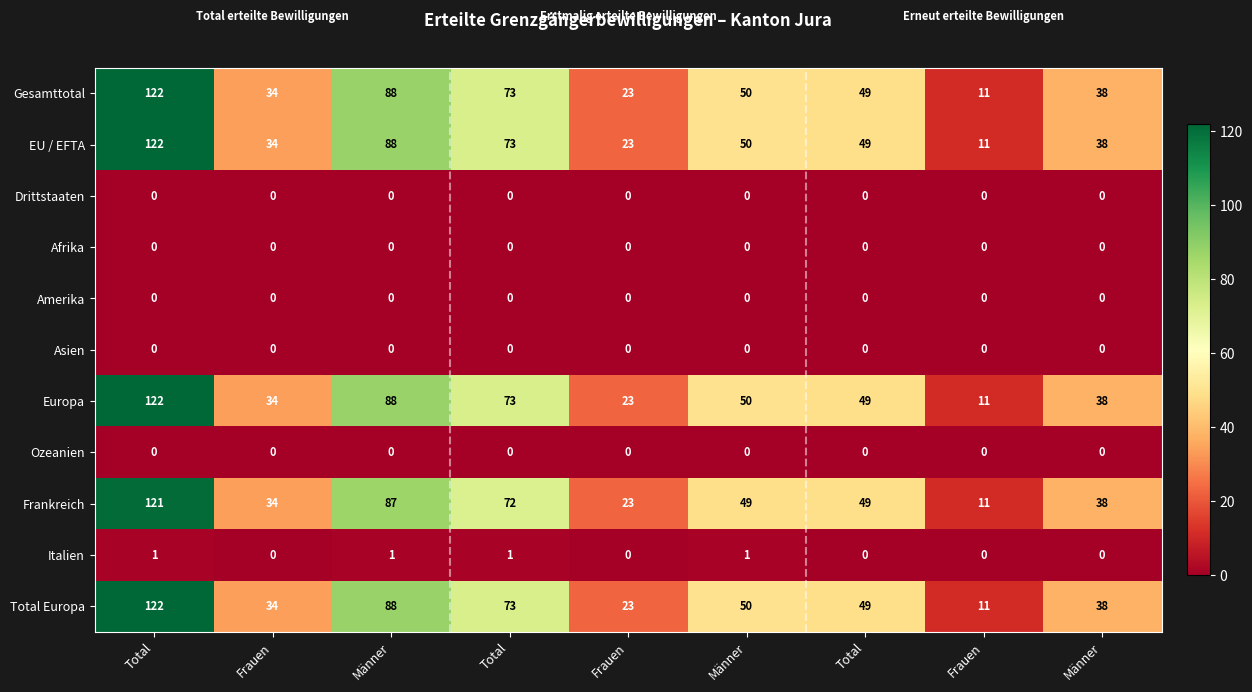

What is the maximum value shown in the chart?

122